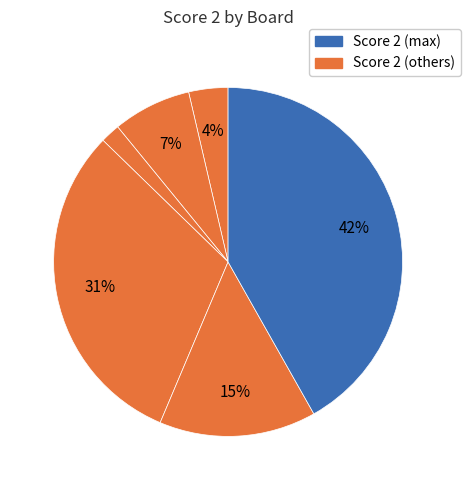

How many segments does this pie chart have?

6